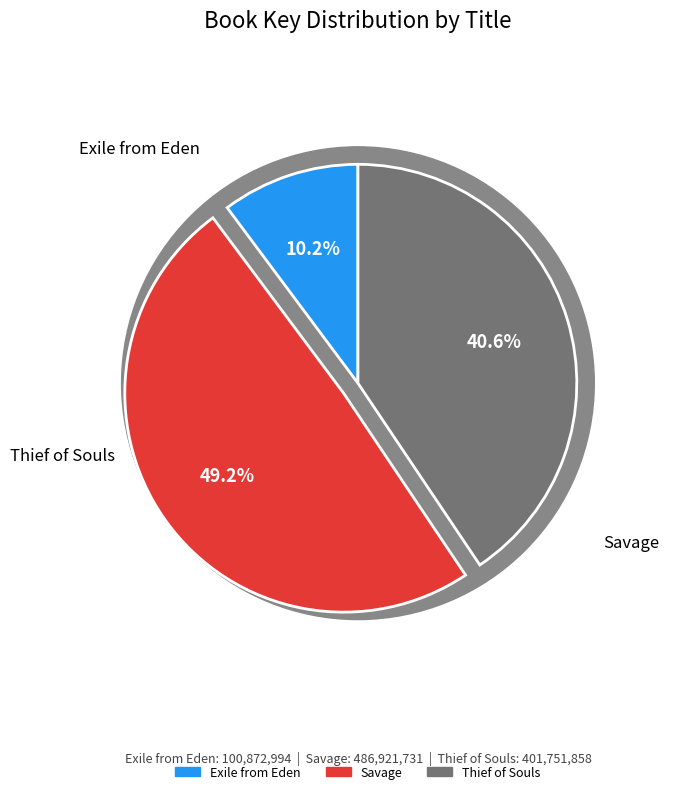

Is the sum of Savage and Thief of Souls greater than half?

Yes